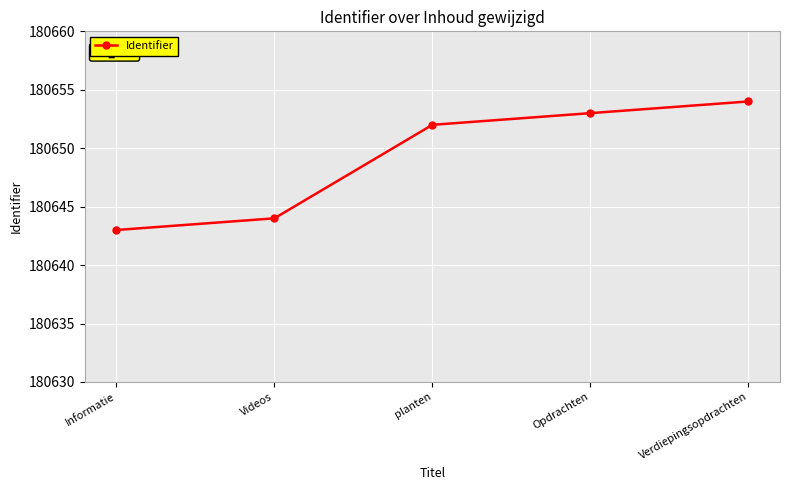

What is the difference between the maximum and second lowest values?

10